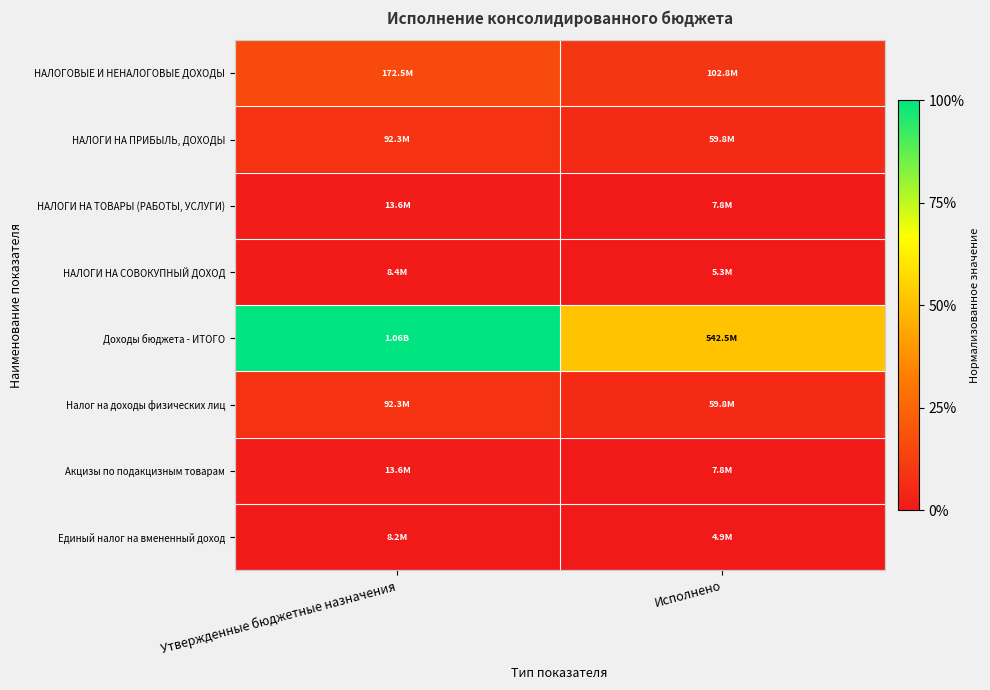

Reading left to right, list all the values displayed in this chart.

НАЛОГОВЫЕ И НЕНАЛОГОВЫЕ ДОХОДЫ: Утвержденные бюджетные назначения=0.2	Исполнено=0.1
НАЛОГИ НА ПРИБЫЛЬ, ДОХОДЫ: Утвержденные бюджетные назначения=0.1	Исполнено=0.1
НАЛОГИ НА ТОВАРЫ (РАБОТЫ, УСЛУГИ): Утвержденные бюджетные назначения=0.0	Исполнено=0.0
НАЛОГИ НА СОВОКУПНЫЙ ДОХОД: Утвержденные бюджетные назначения=0.0	Исполнено=0.0
Доходы бюджета - ИТОГО: Утвержденные бюджетные назначения=1.0	Исполнено=0.5
Налог на доходы физических лиц: Утвержденные бюджетные назначения=0.1	Исполнено=0.1
Акцизы по подакцизным товарам: Утвержденные бюджетные назначения=0.0	Исполнено=0.0
Единый налог на вмененный доход: Утвержденные бюджетные назначения=0.0	Исполнено=0.0